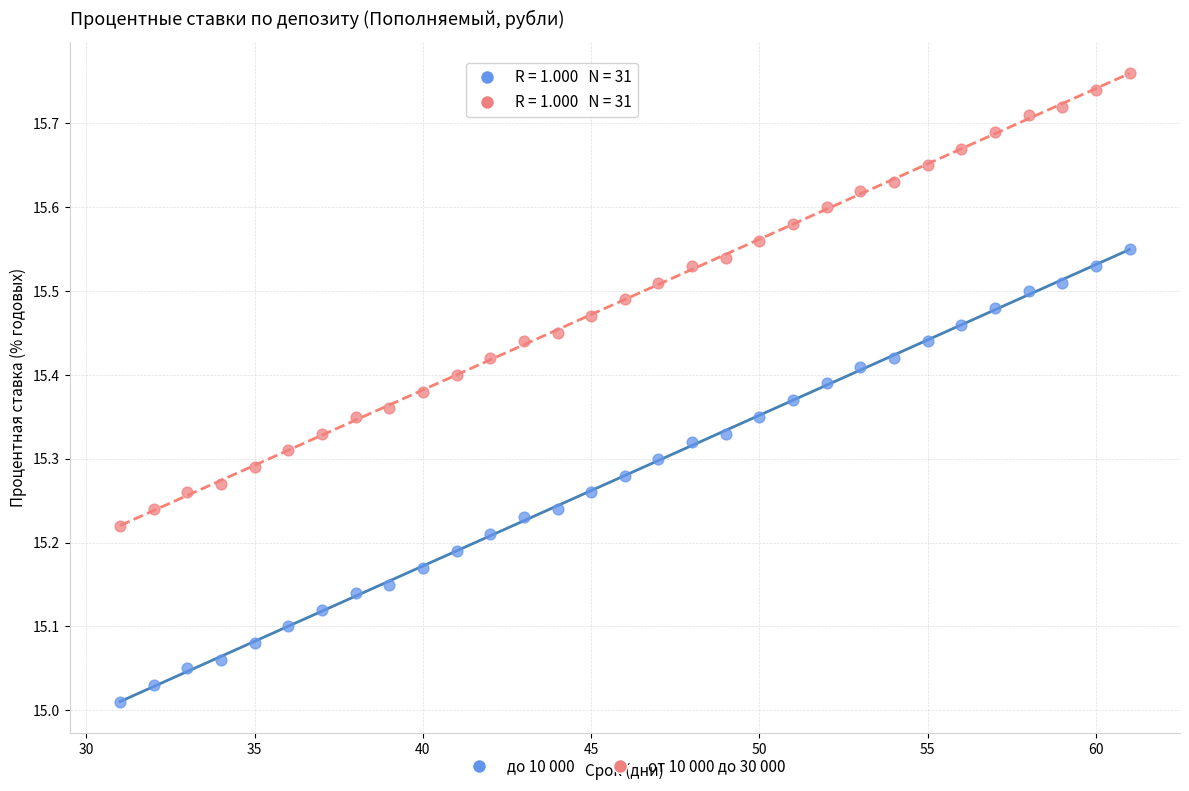

Which series contains the lowest Y value?

до 10 000